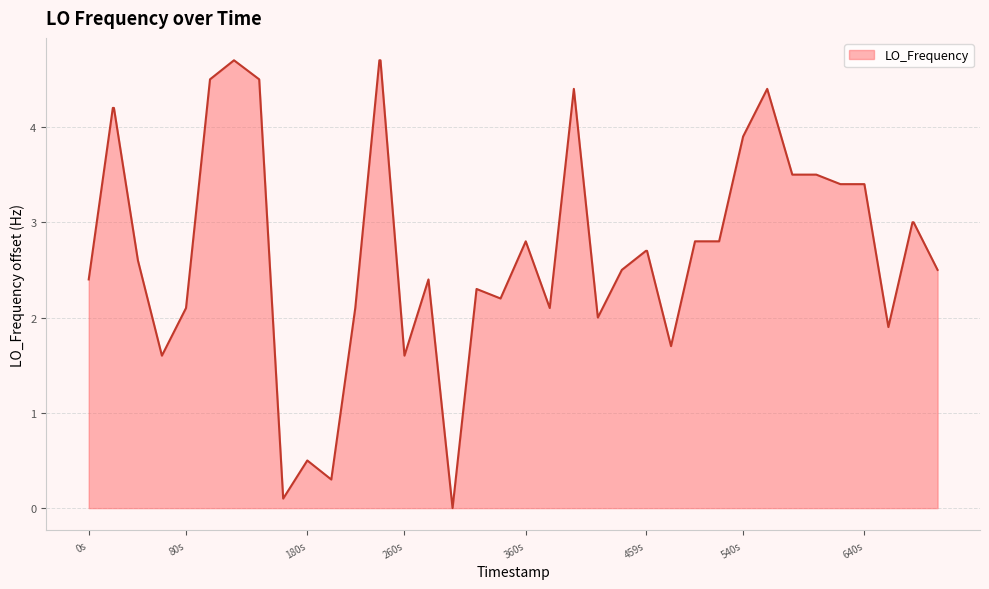

What is the difference between the maximum and minimum values?

4.7